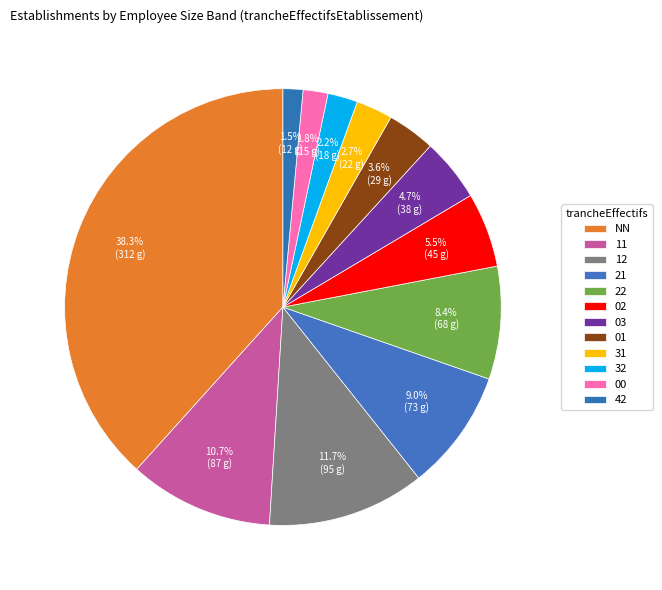

Does any single category account for the majority?

No